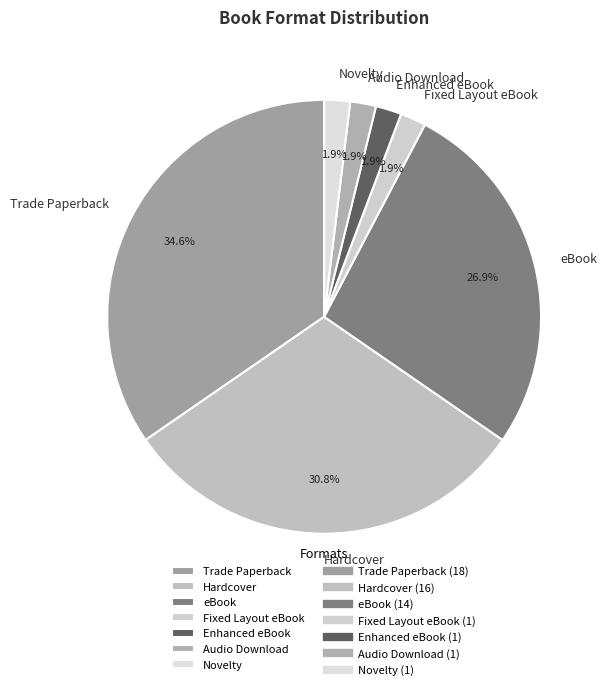

To the nearest percent, what portion does eBook represent?

27%